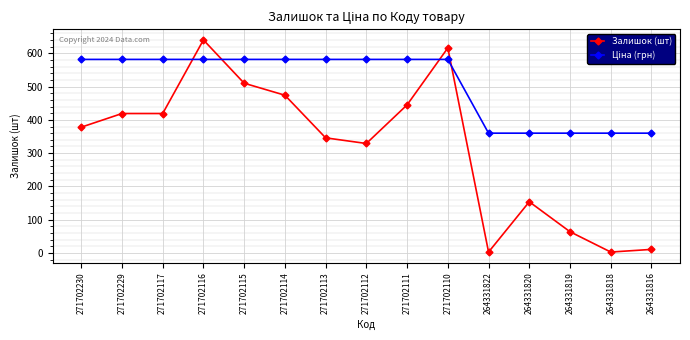

What is the total value across all series at 271702114?

1055.5